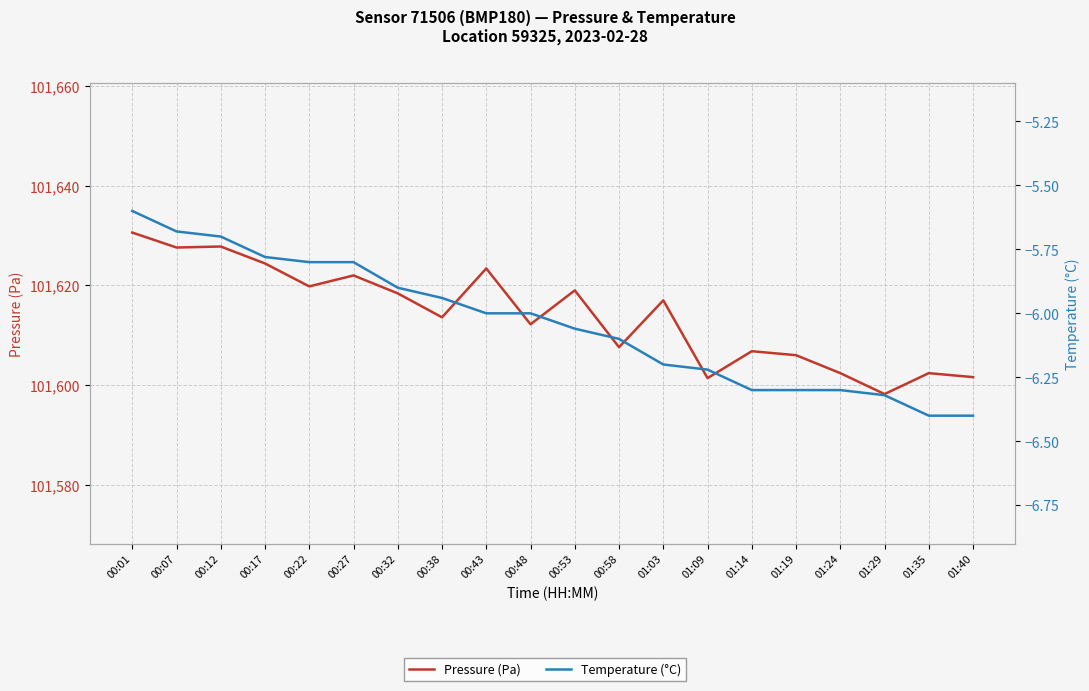

In Pressure (Pa), how many points are lower than both neighbors (excluding endpoints)?

7